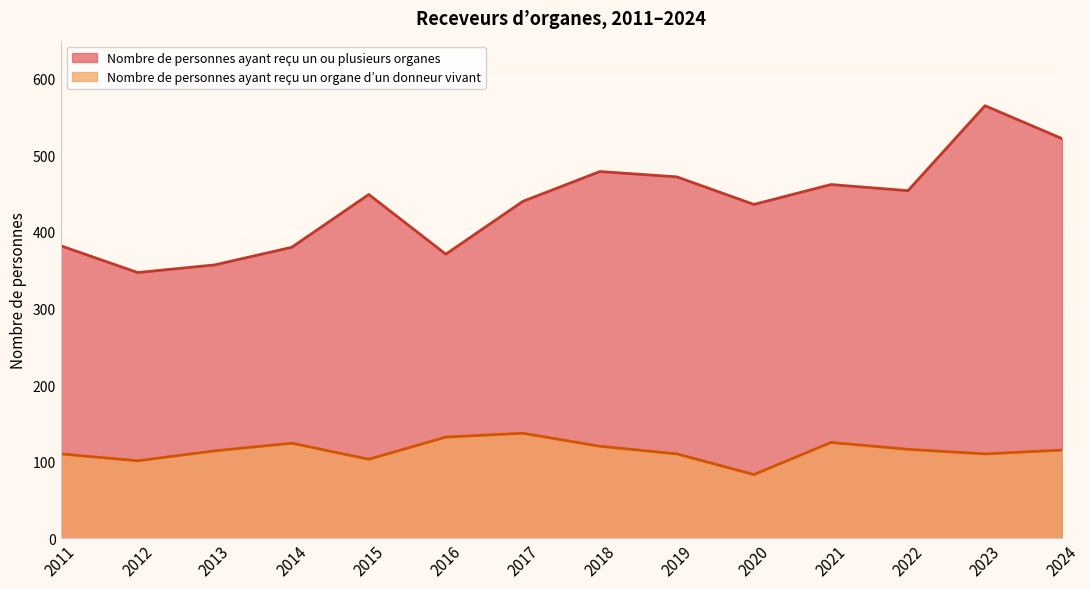

What is the difference between the maximum and minimum values in the Nombre de personnes ayant reçu un organe d’un donneur vivant series?

54